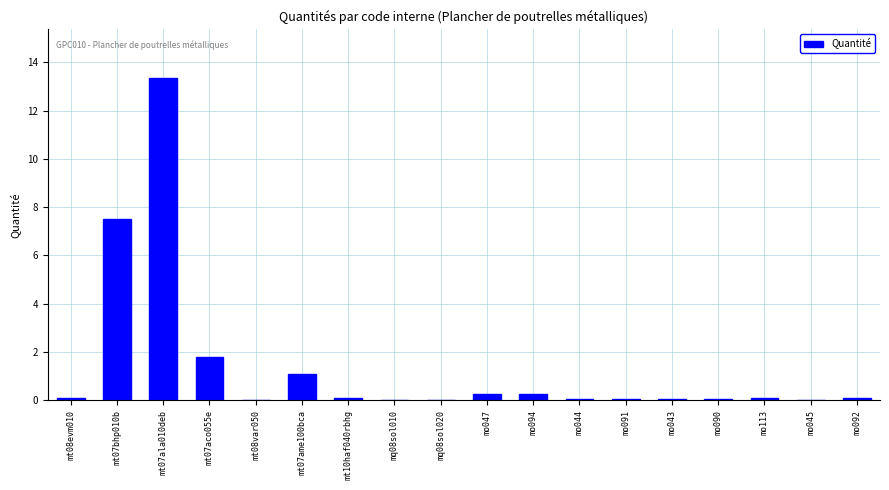

What is the sum of all values?

25.0